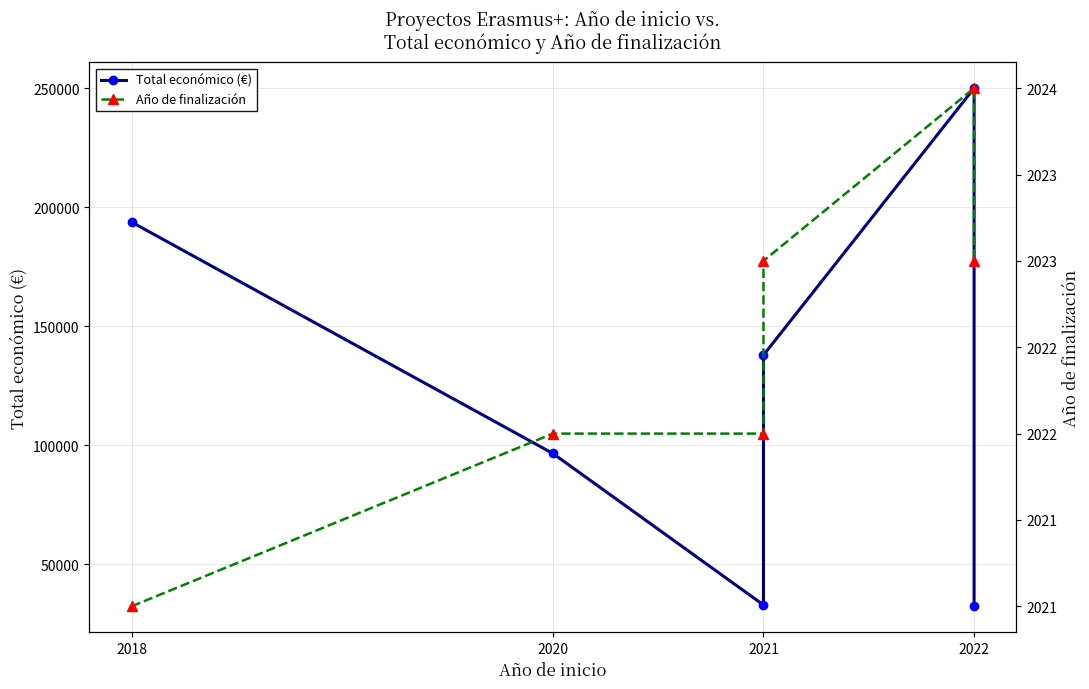

Rank the series by their average value, from highest to lowest.

Total económico (€), Año de finalización